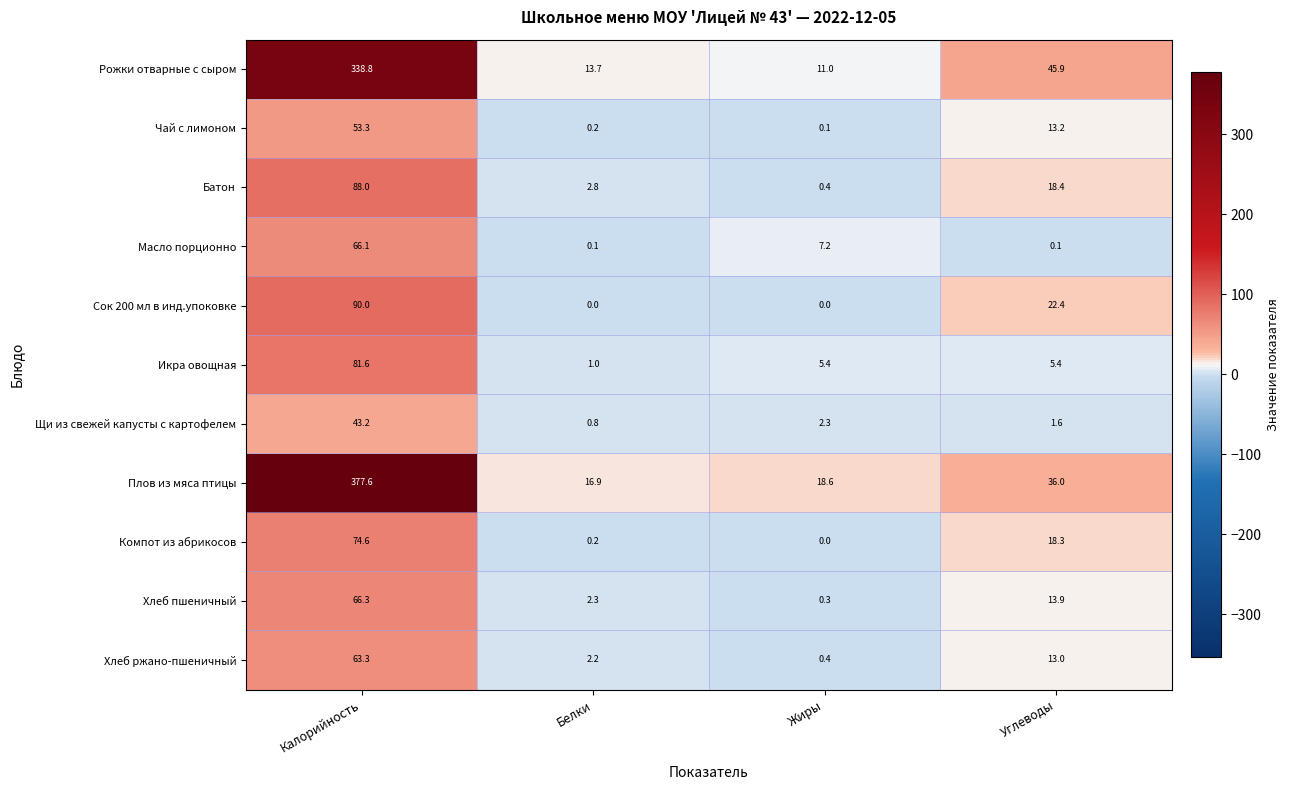

What is the sum of the Компот из абрикосов values at Белки and Углеводы?

18.5